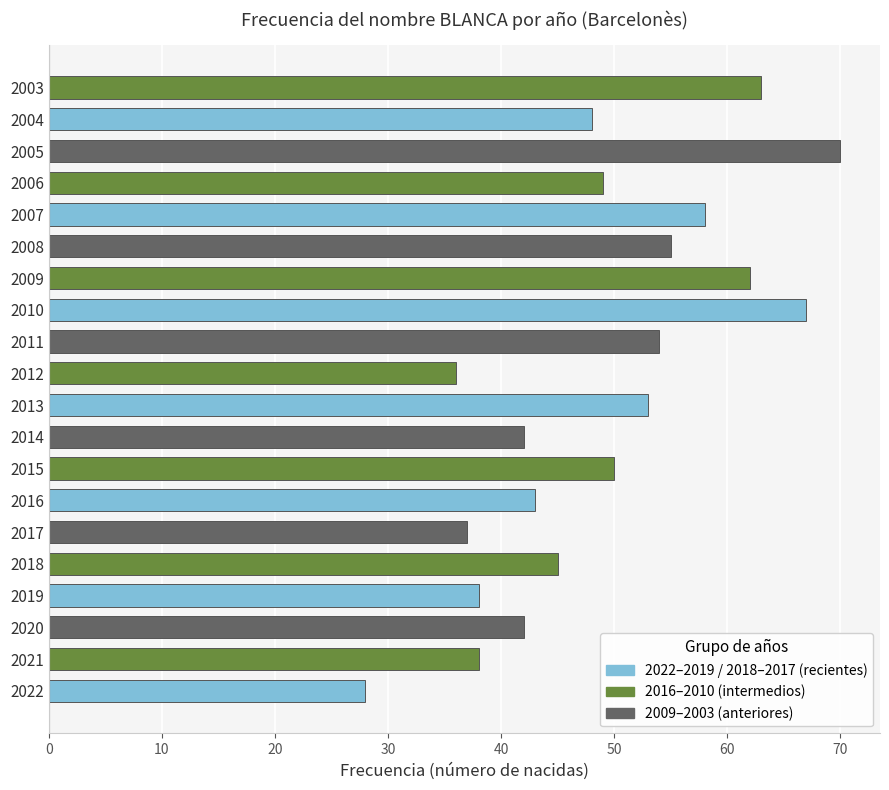

Reading bottom to top, transcribe all the data shown in this chart.

28	38	42	38	45	37	43	50	42	53	36	54	67	62	55	58	49	70	48	63